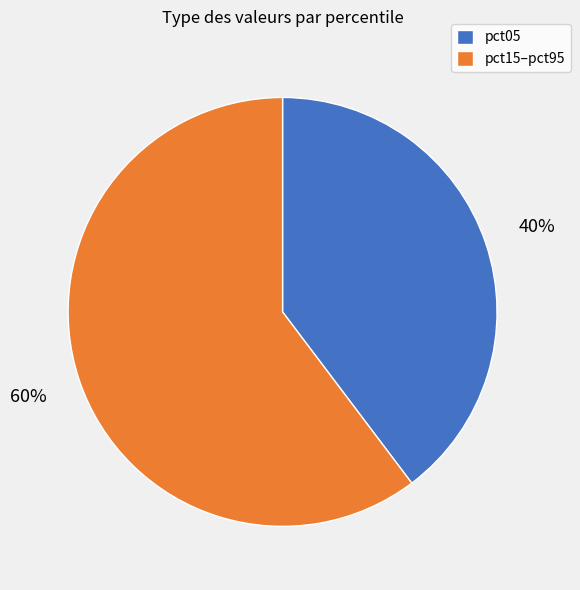

Is there a majority slice in this chart?

Yes